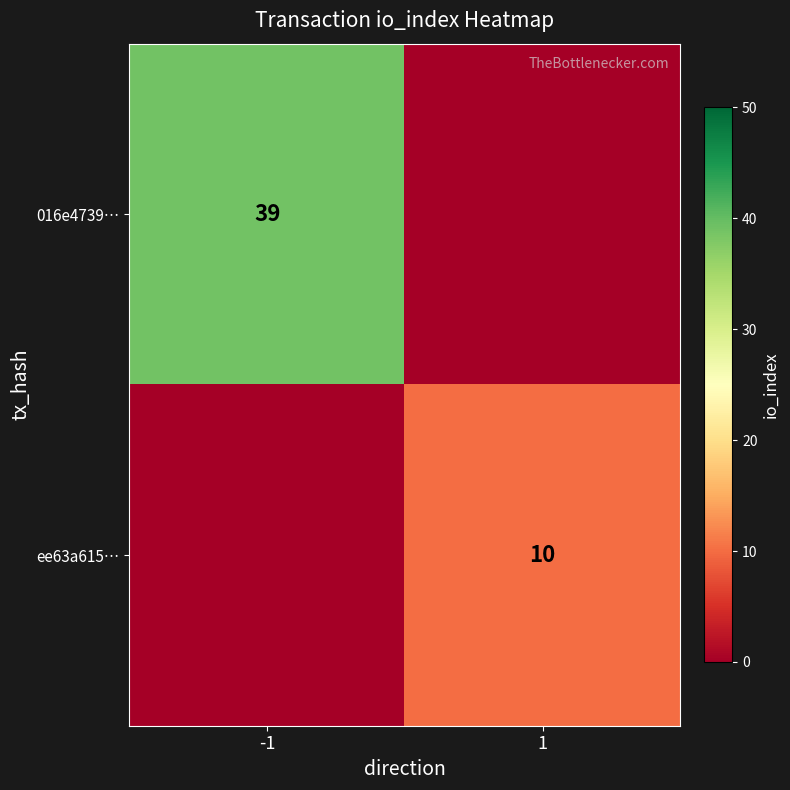

The value of 016e4739… at -1 is 39. True or false?

True